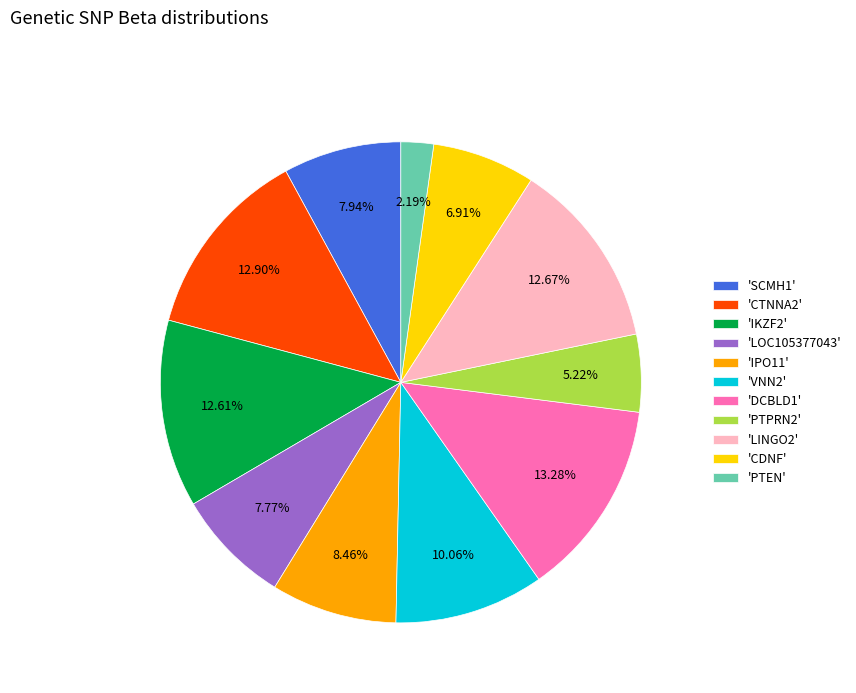

Count the number of slices in the pie.

11